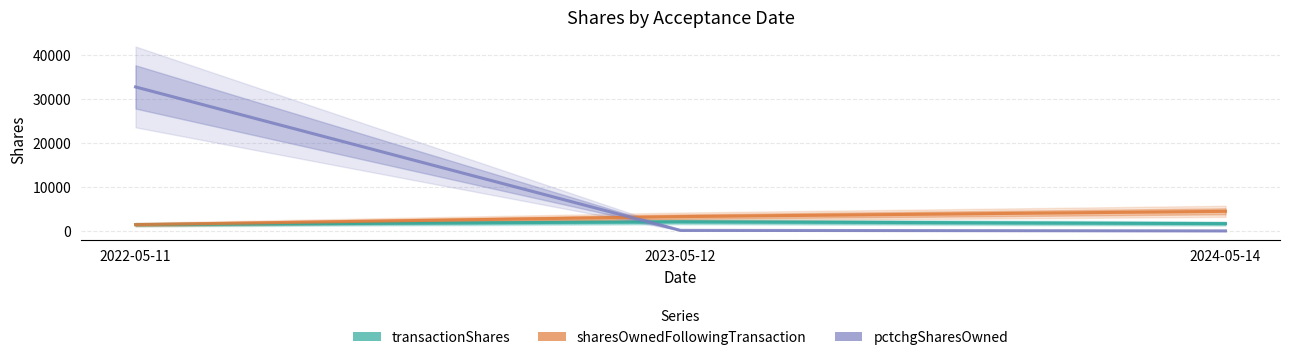

What is the value of the transactionShares point at the 1st from the left?

1486